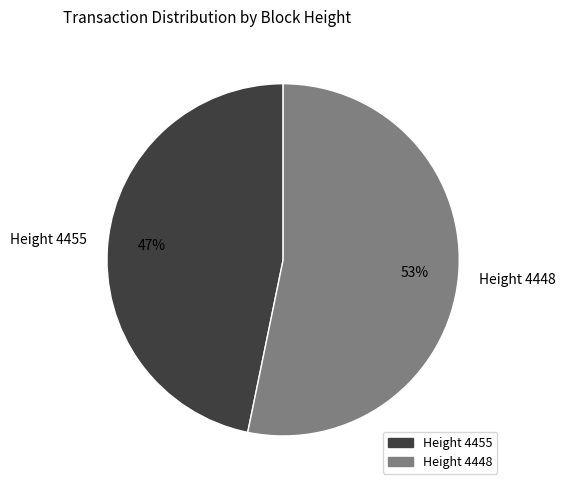

The Height 4448 slice represents 67% of the pie. True or false?

False